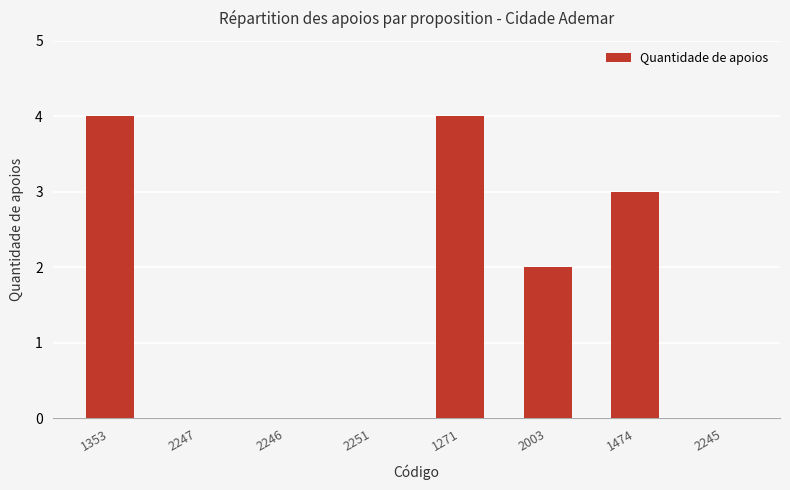

How many values are between 0 and 4?

8